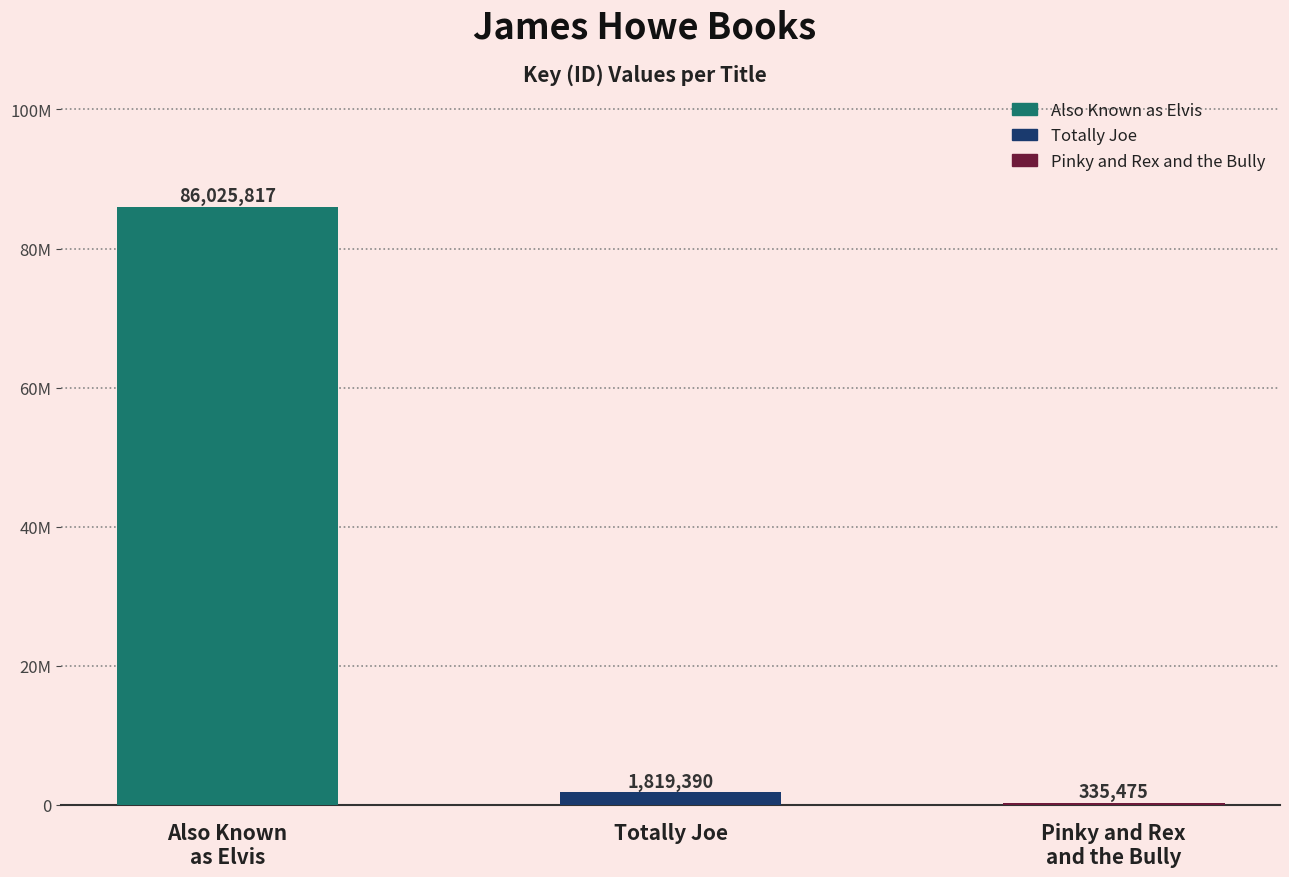

At which label is the value closest to 43180646?

Totally Joe